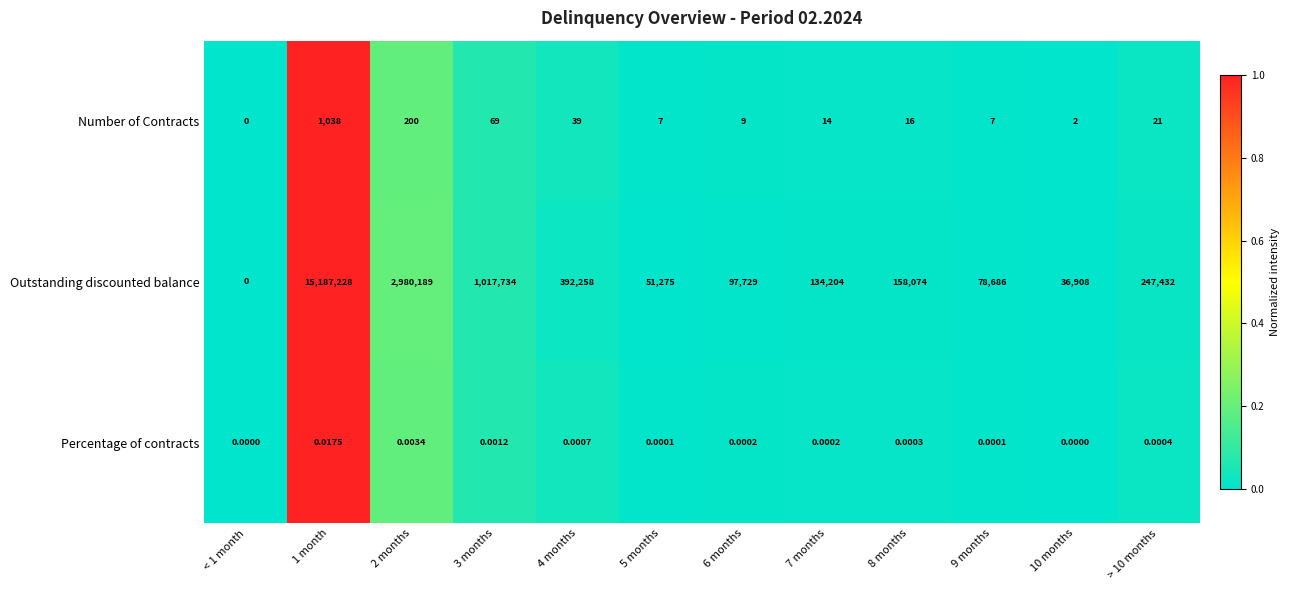

Which series has the largest range (max minus min)?

Outstanding discounted balance